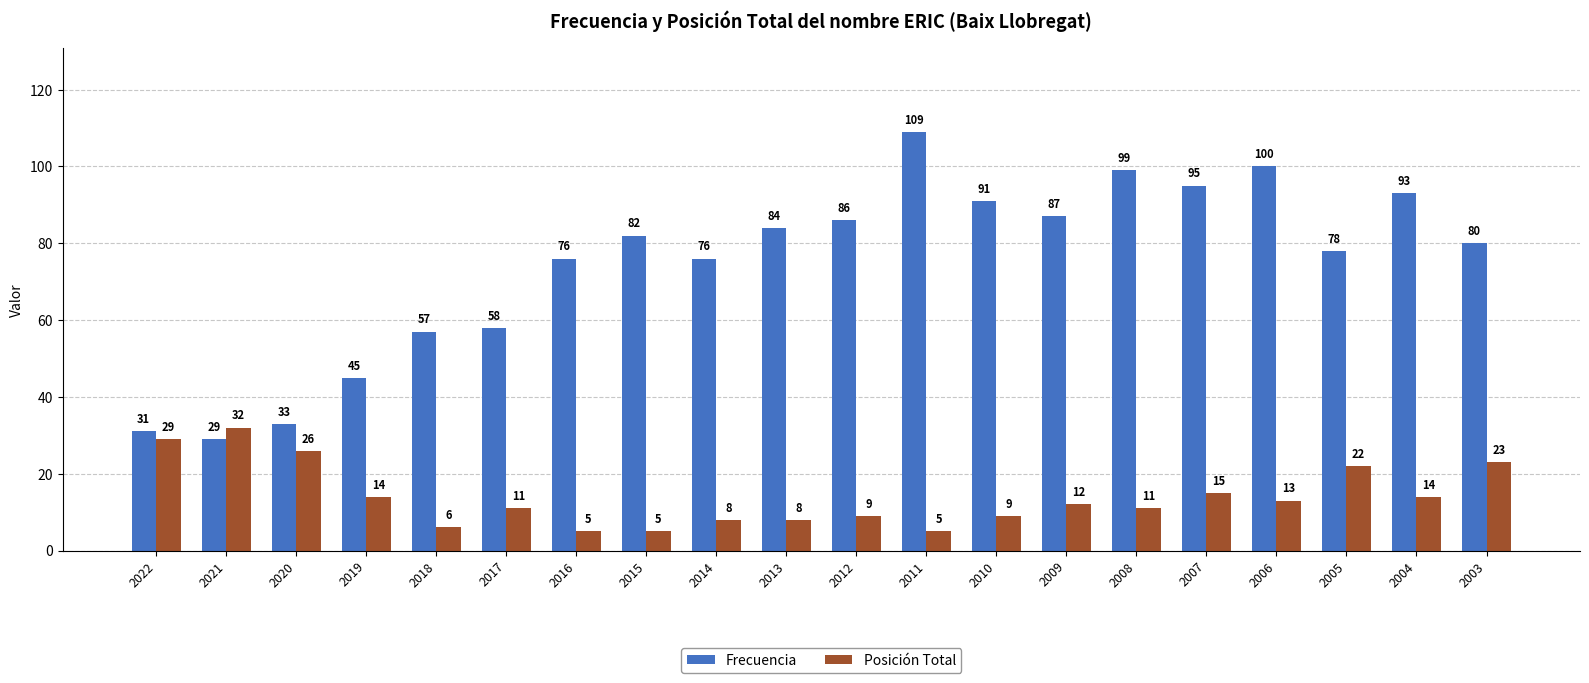

List the series in order of their peak value, highest first.

Frecuencia, Posición Total